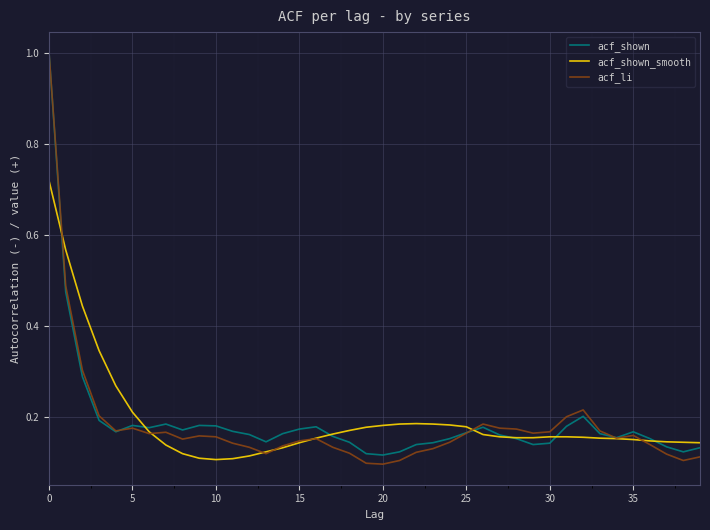

What is the greatest value displayed?

1.0